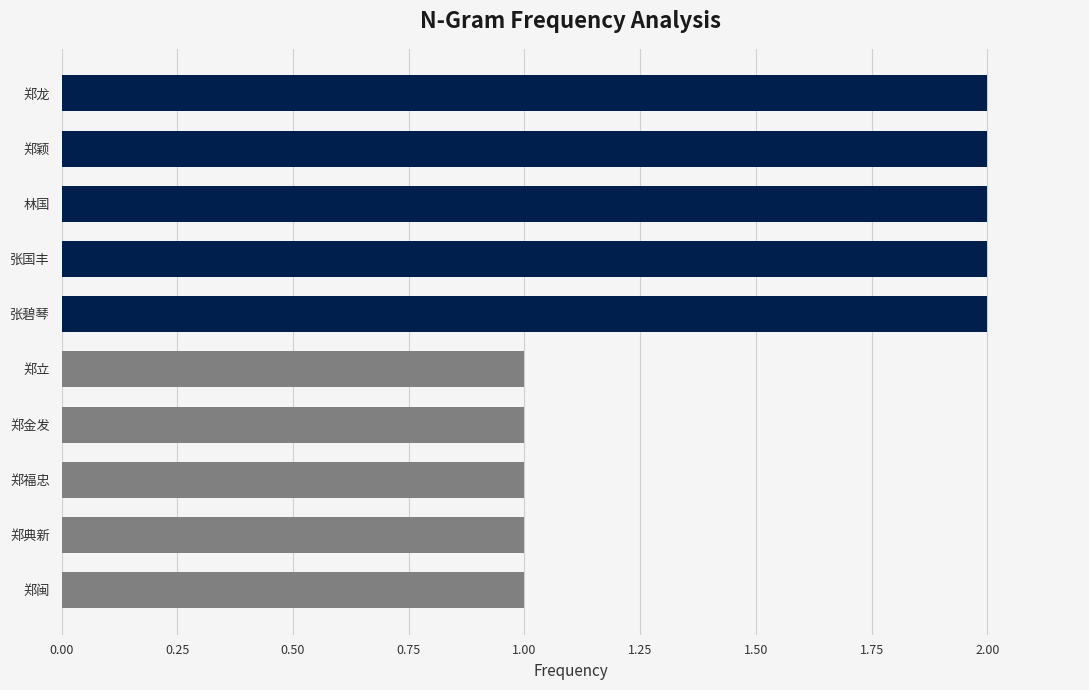

What is the change in value from 郑福忠 to 张国丰?

+1